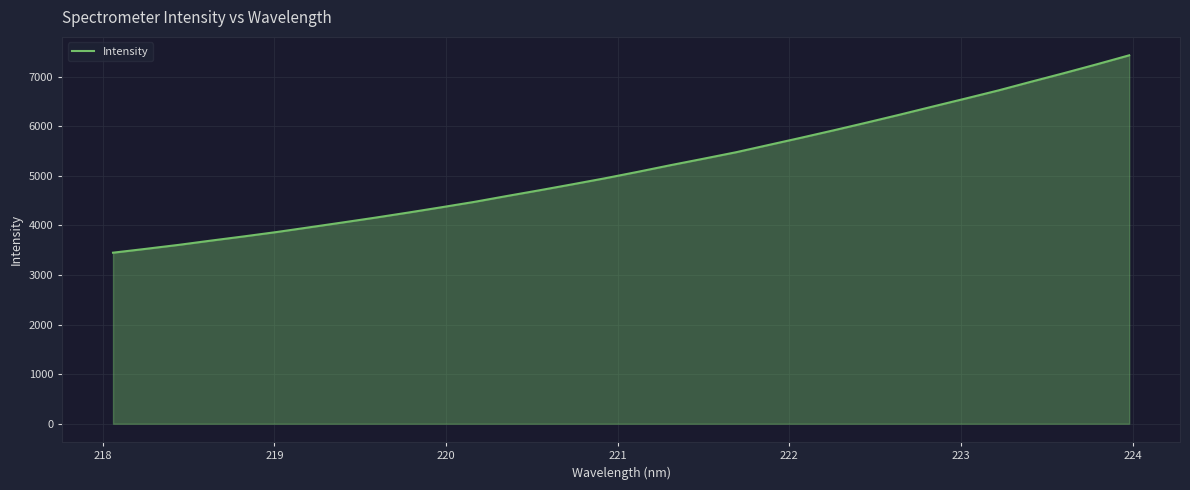

What is the greatest value displayed?

7428.2